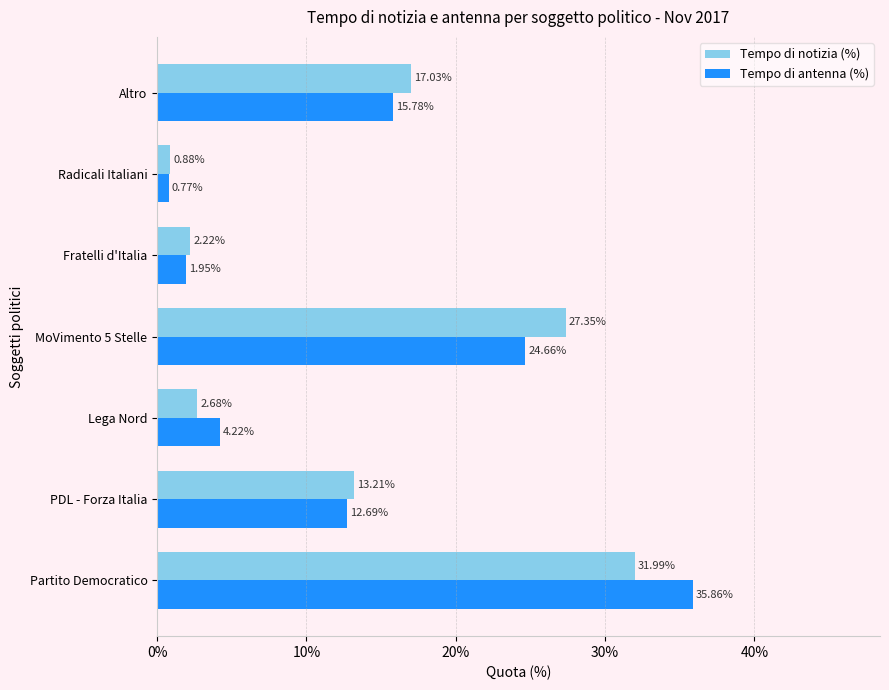

At how many categories does at least one series exceed 0?

7